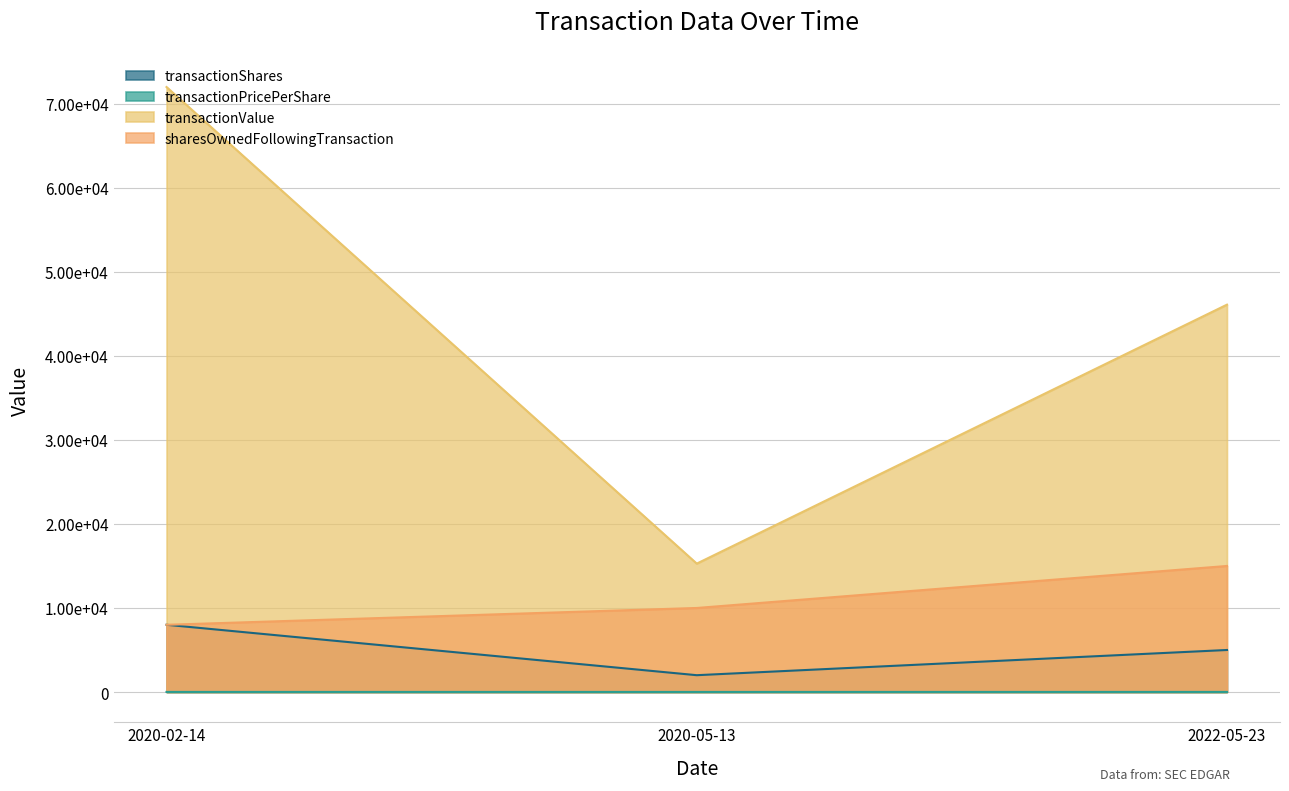

Where is transactionPricePerShare nearest to the value 8?

2020-05-13